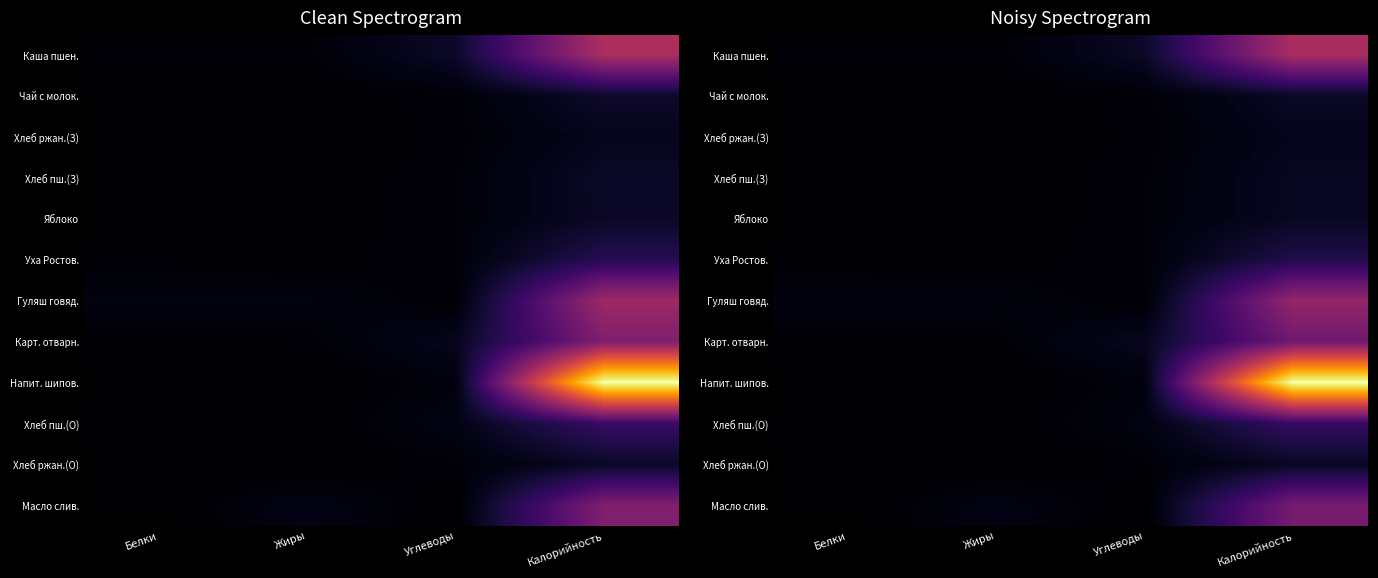

Is the value of Напит. шипов. at Белки greater than the value of Каша пшен. at Калорийность?

No